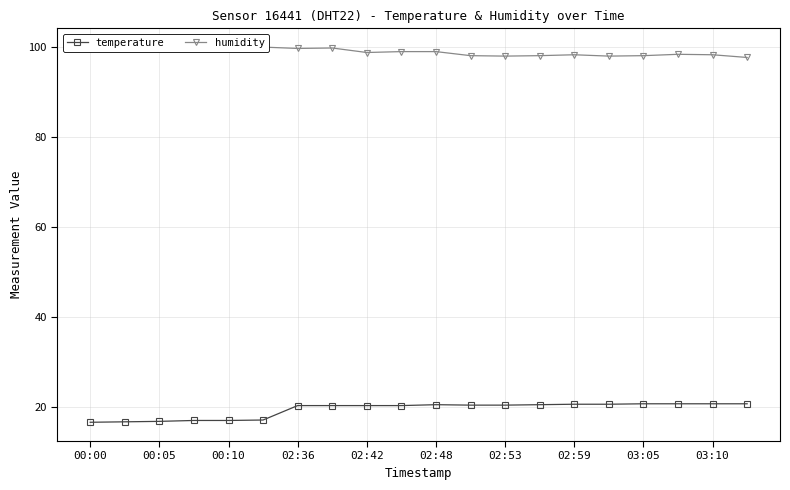

True or false: temperature has more than 0 points higher than both neighbors.

True